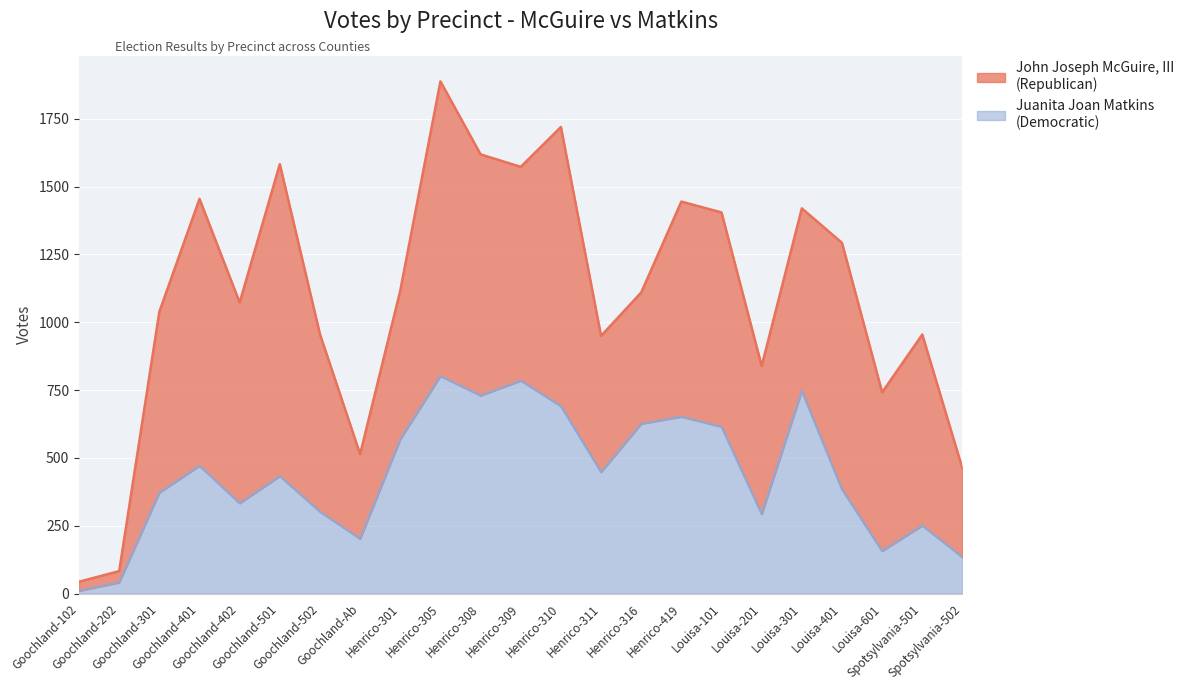

What is the maximum value shown in the chart?

802